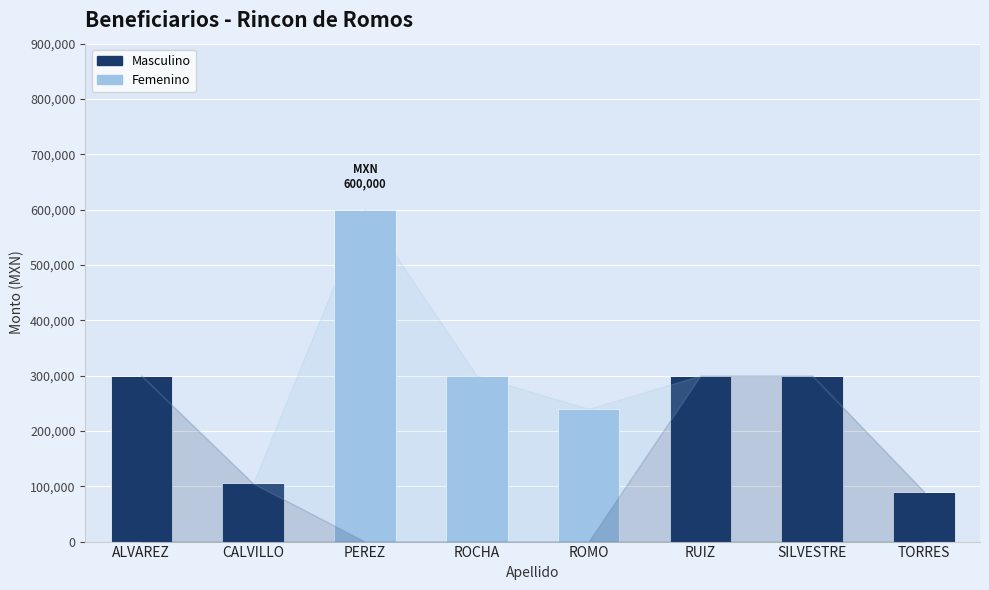

Count the Femenino values in the range 0 to 300000.

7